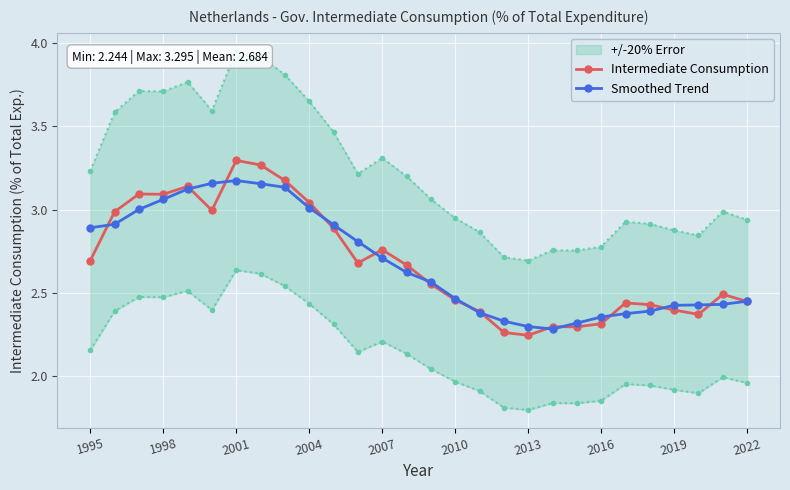

What is the value of the Smoothed Trend point at the 10th from the left?

3.0